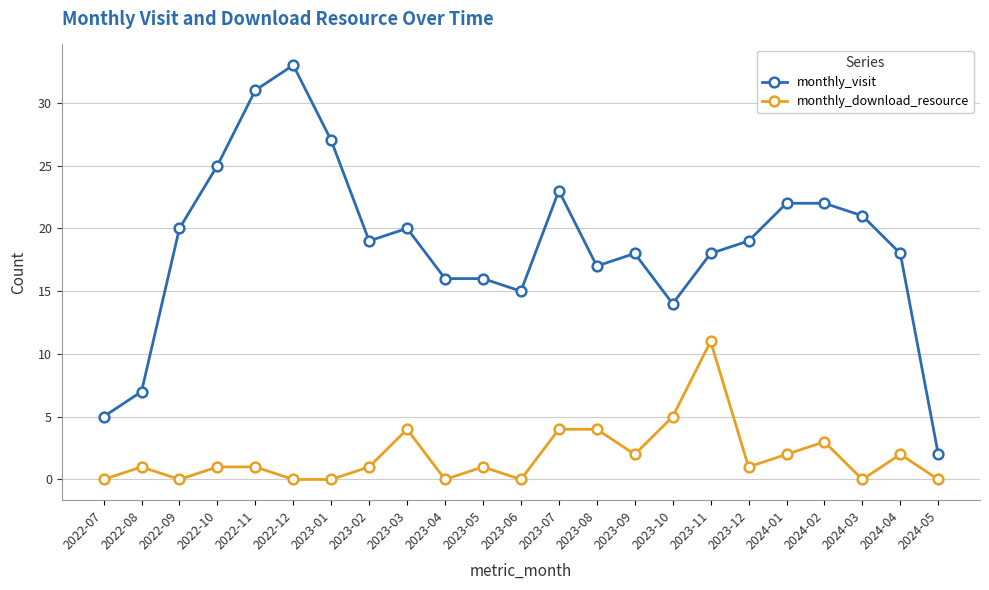

Rank the series by their maximum value, from lowest to highest.

monthly_download_resource, monthly_visit